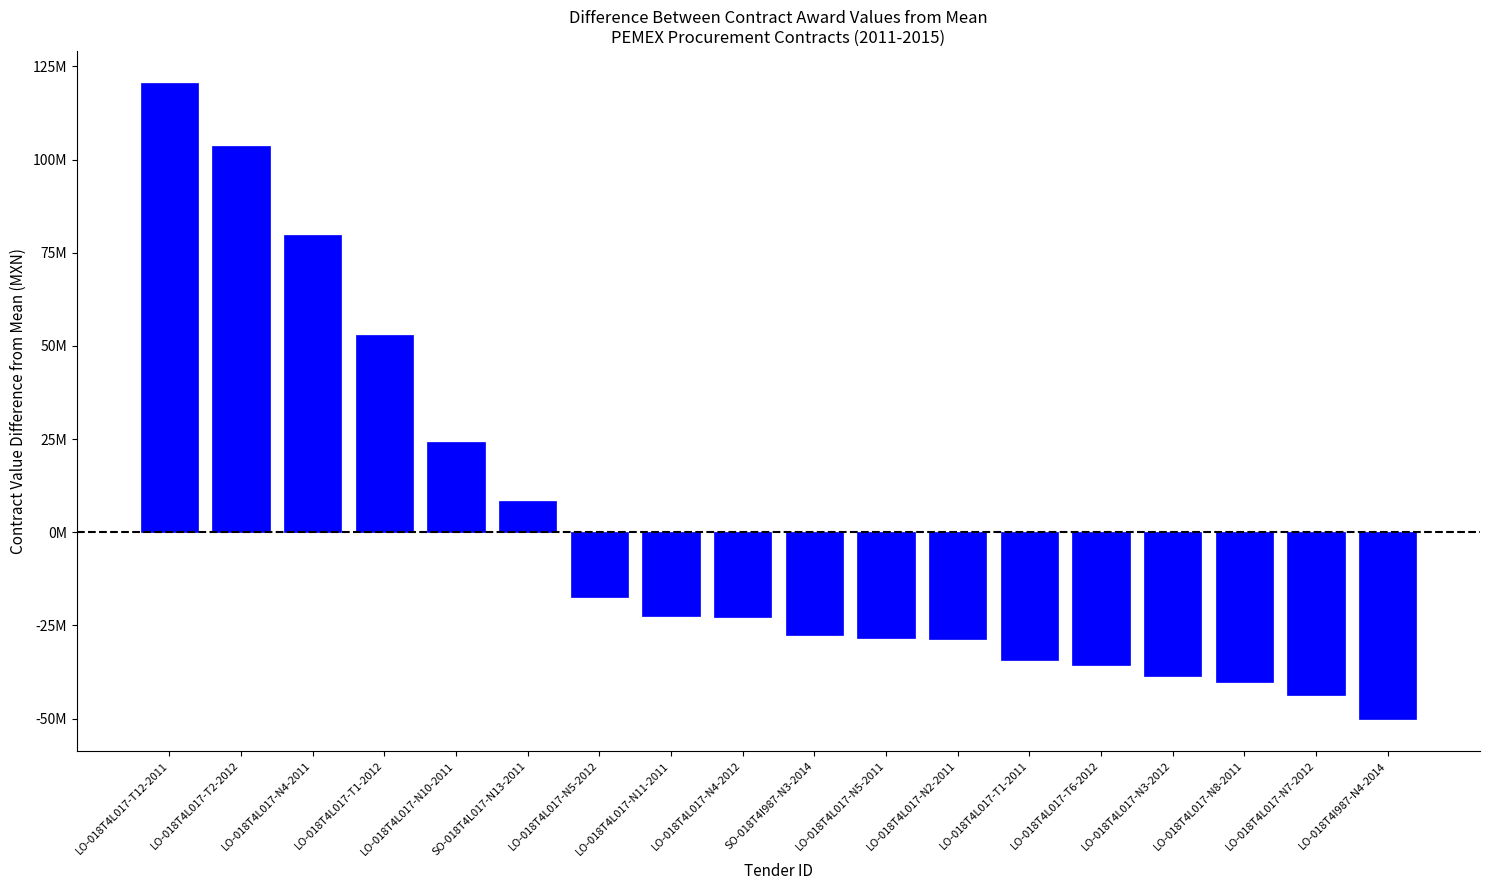

Does the chart contain any negative values?

Yes